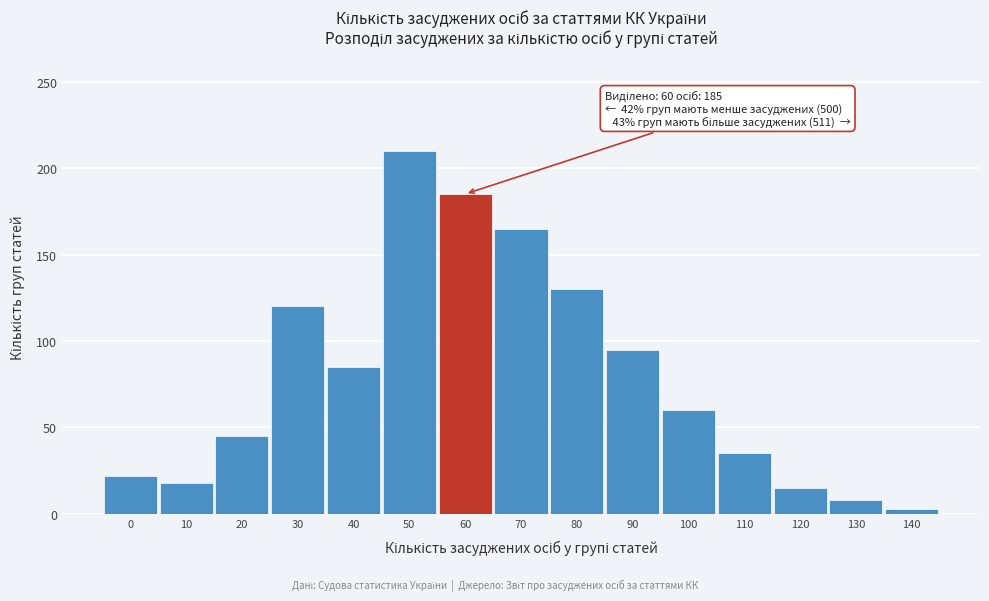

Reading right to left, extract all data points from this chart.

140=3	130=8	120=15	110=35	100=60	90=95	80=130	70=165	60=185	50=210	40=85	30=120	20=45	10=18	0=22